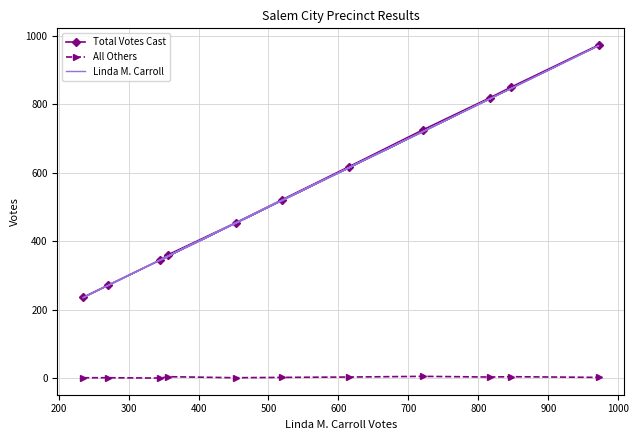

True or false: Total Votes Cast and All Others intersect in this chart.

False